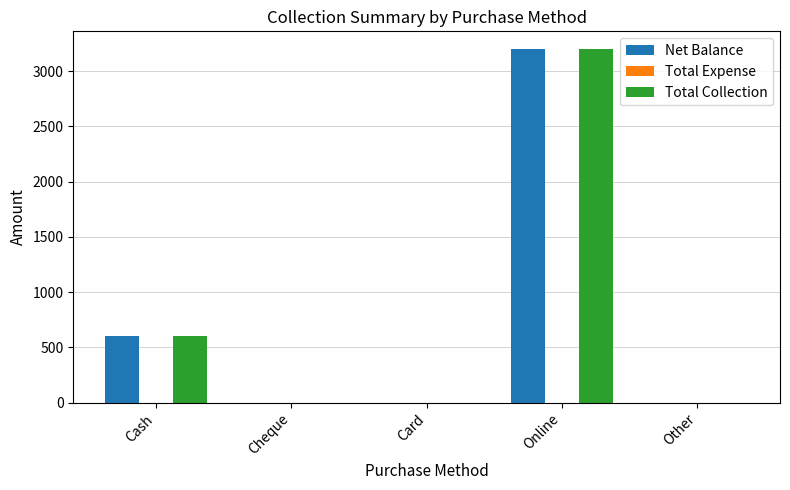

What is the sum of all Net Balance values?

3800